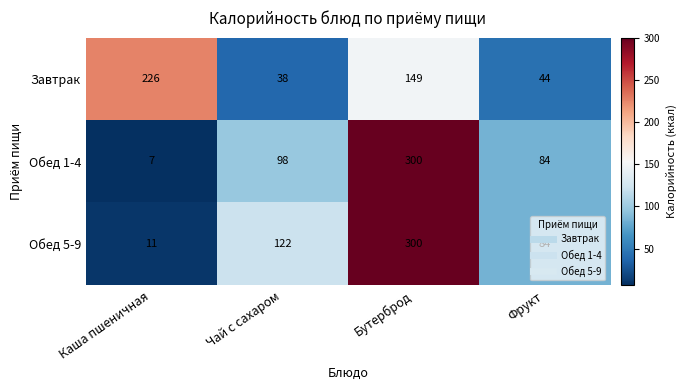

Rank the series by their average value, from highest to lowest.

Обед 5-9, Обед 1-4, Завтрак